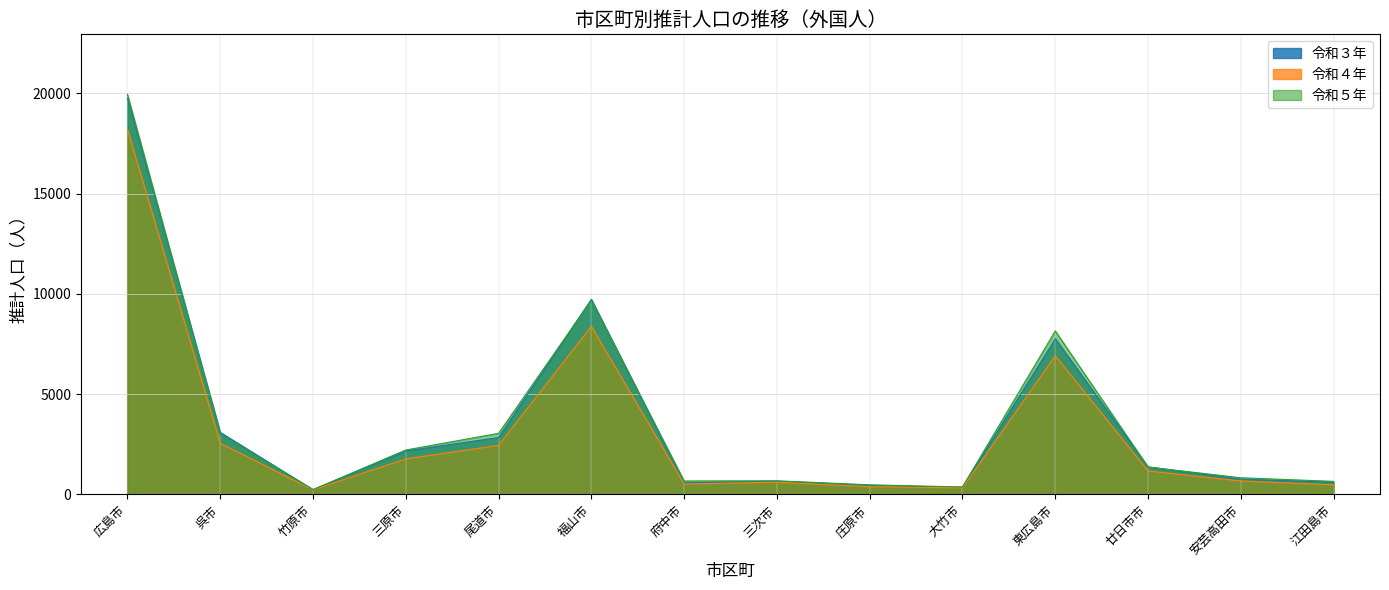

What is the sum of all 令和５年 values?

51294